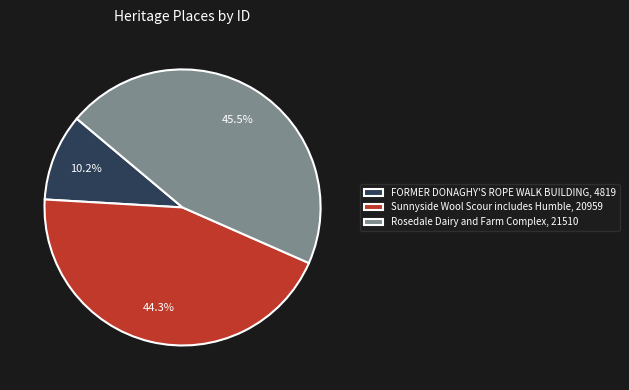

What is the largest slice in the pie chart?

Rosedale Dairy and Farm Complex